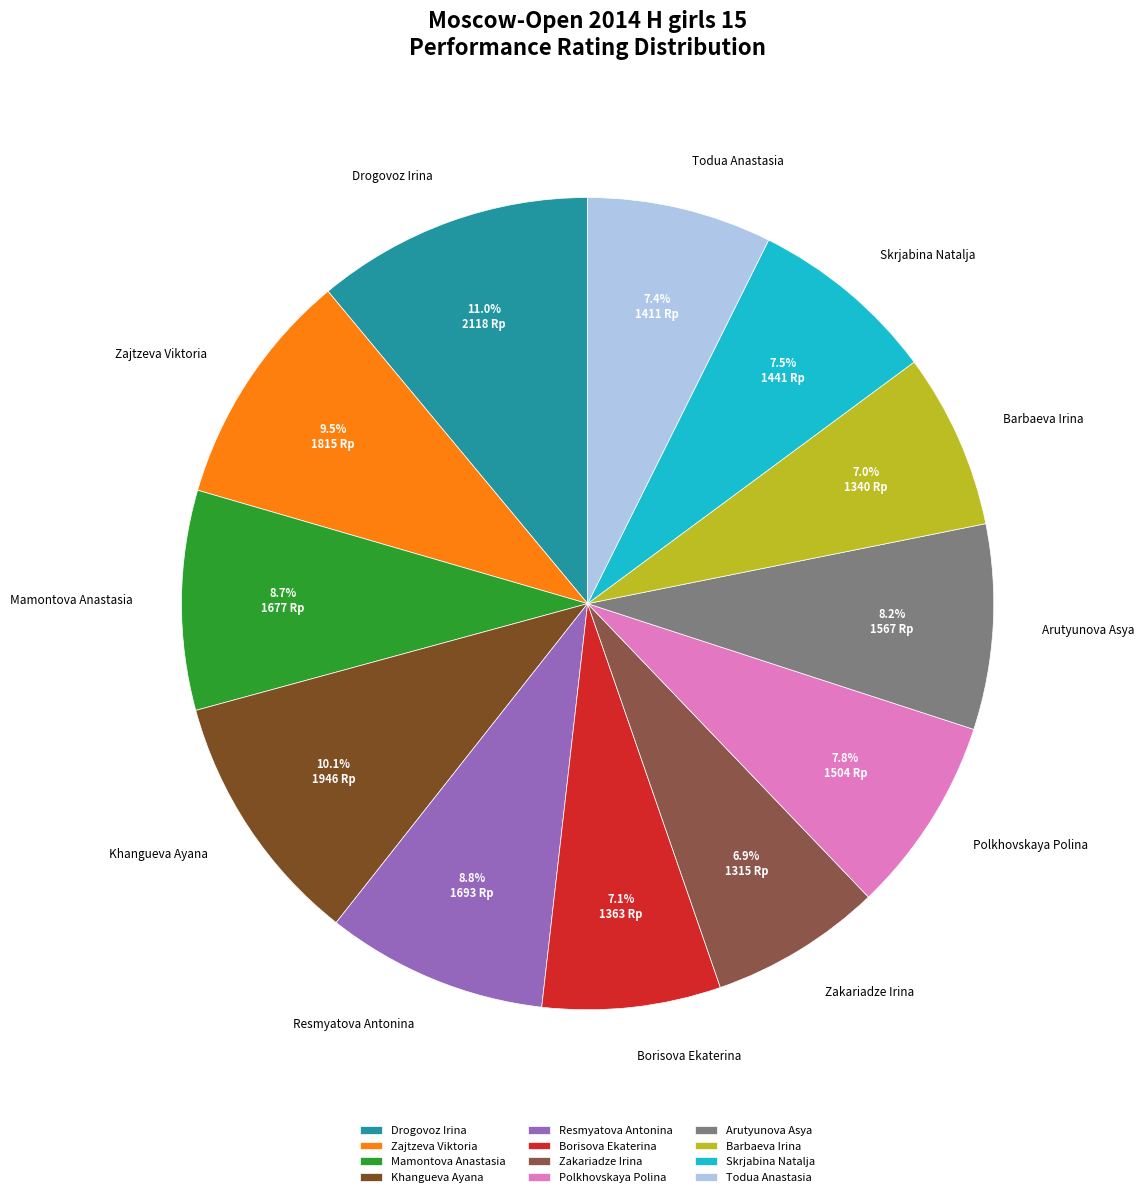

To the nearest percent, what portion does Mamontova Anastasia represent?

9%